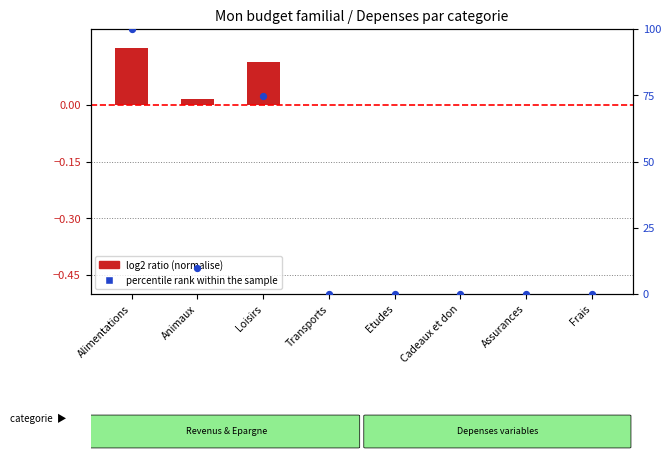

Which series has the largest Y range (max minus min)?

percentile rank within the sample